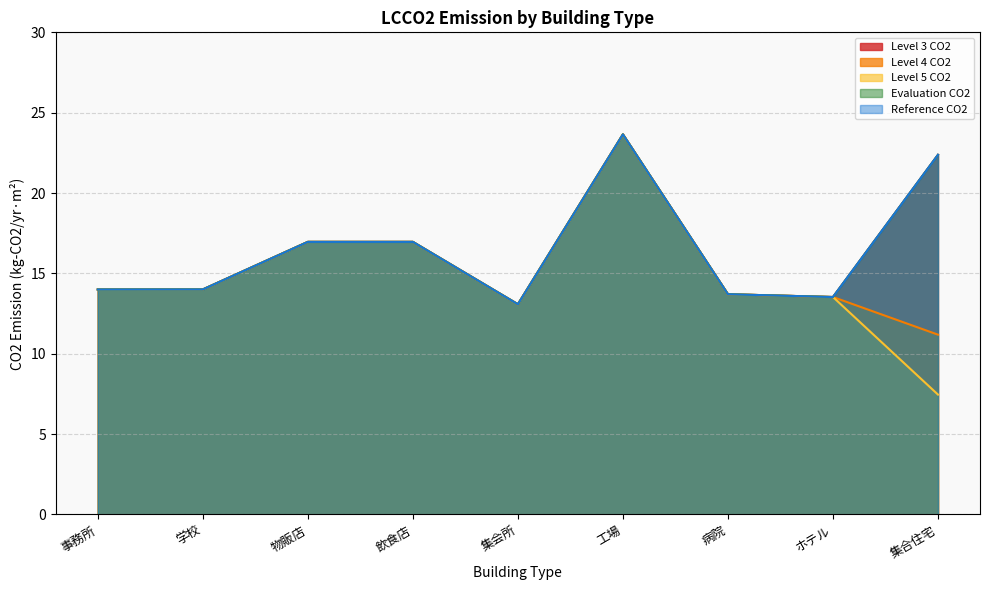

Rank the series at 病院 from highest to lowest value.

Level 3 CO2, Level 4 CO2, Level 5 CO2, Evaluation CO2, Reference CO2